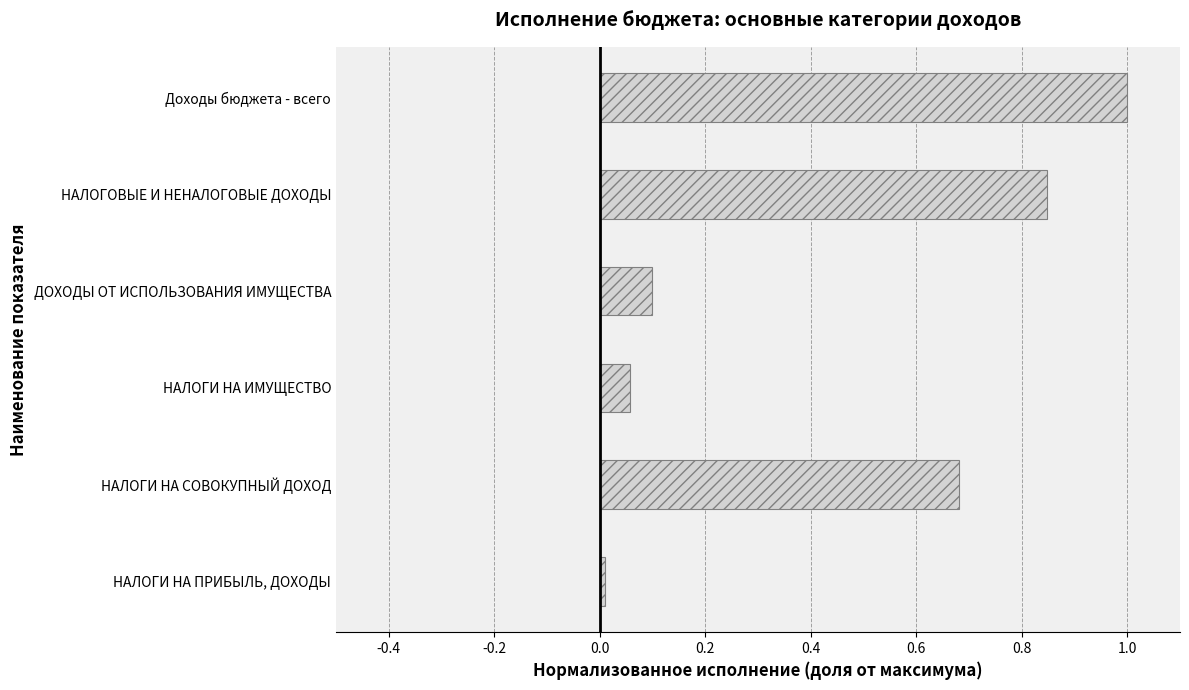

True or false: the data shows 0.1 at ДОХОДЫ ОТ ИСПОЛЬЗОВАНИЯ ИМУЩЕСТВА.

True